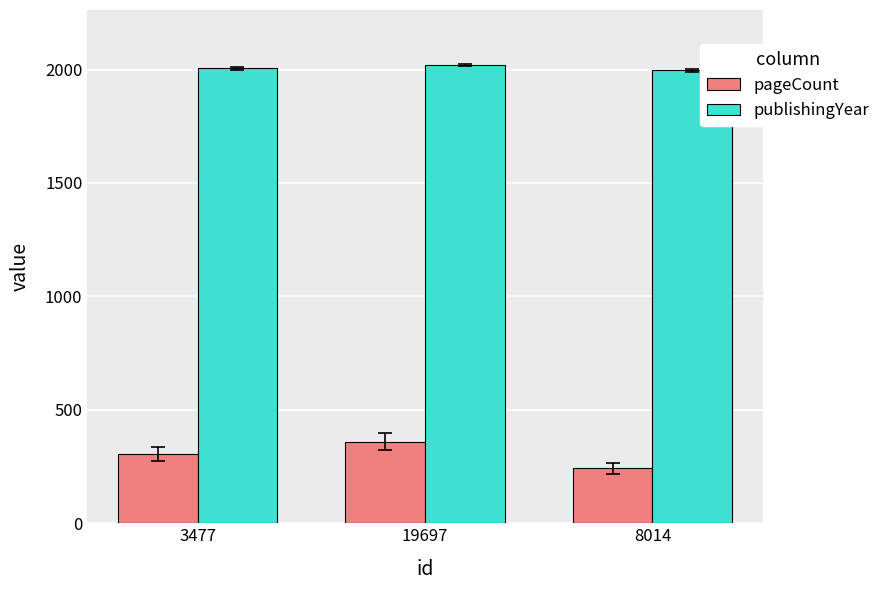

How many values in the publishingYear series are below 2005?

1